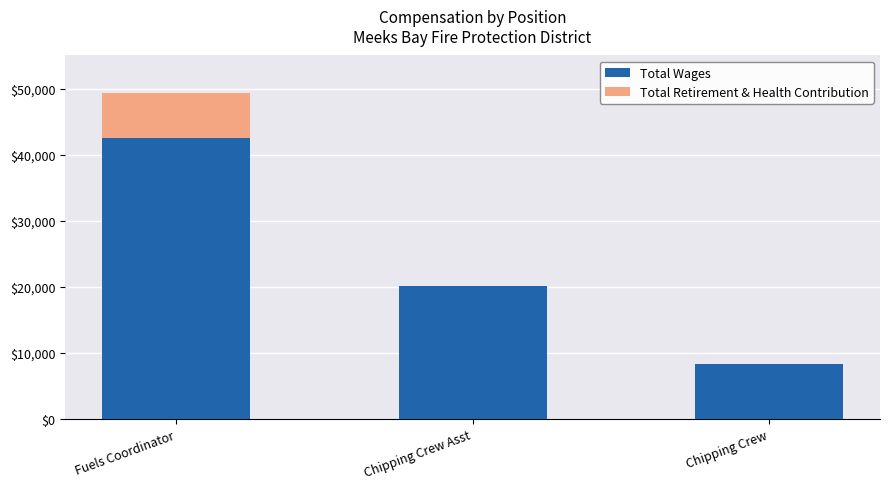

Count the Total Wages values in the range 8293 to 42439.

3